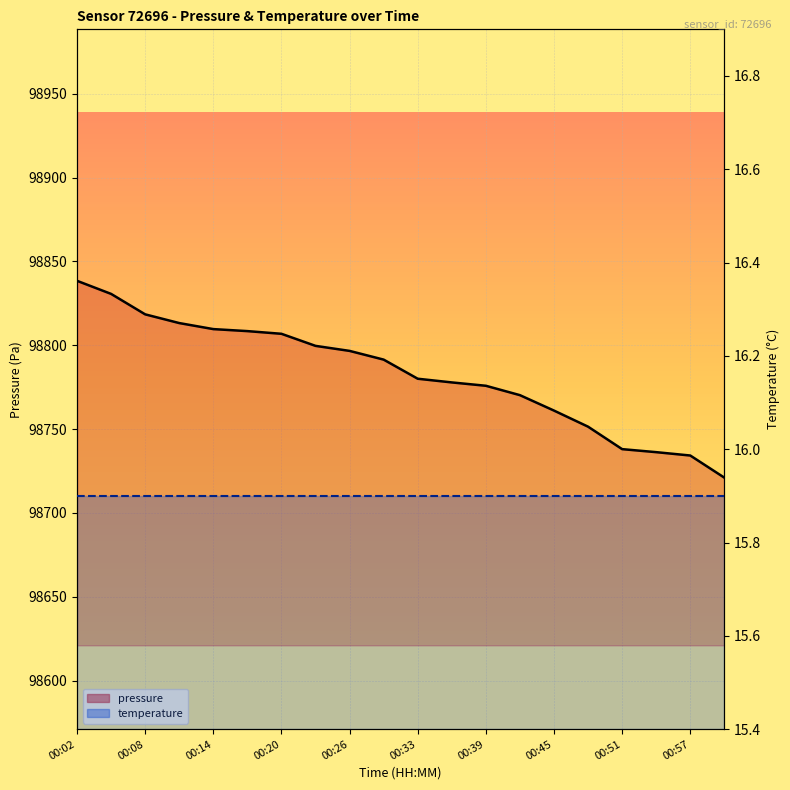

What is the difference between the maximum and minimum values?

117.4